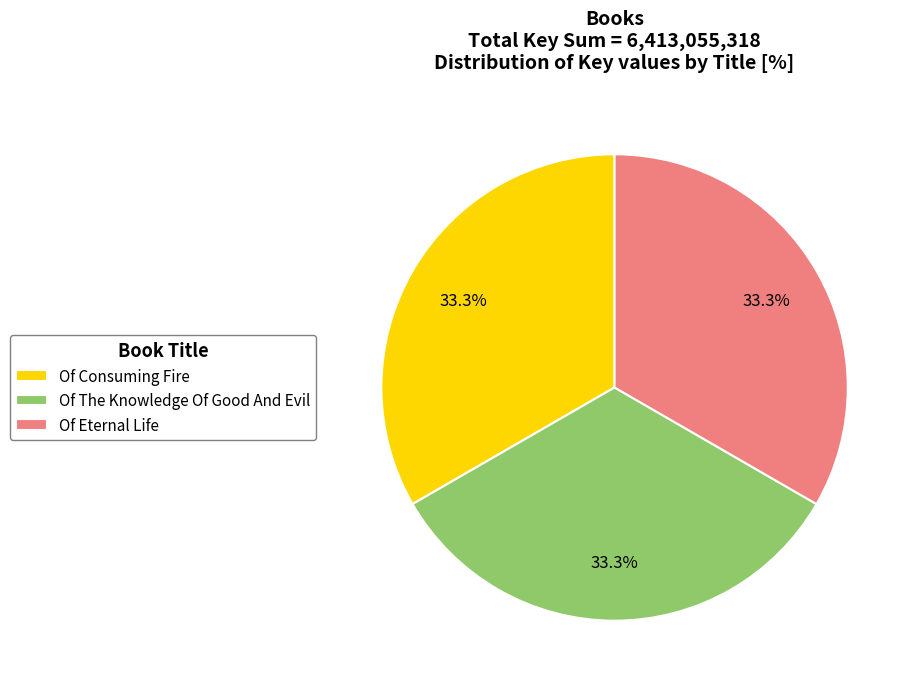

What percentage do Of The Knowledge Of Good And Evil and Of Eternal Life together represent?

66.7%